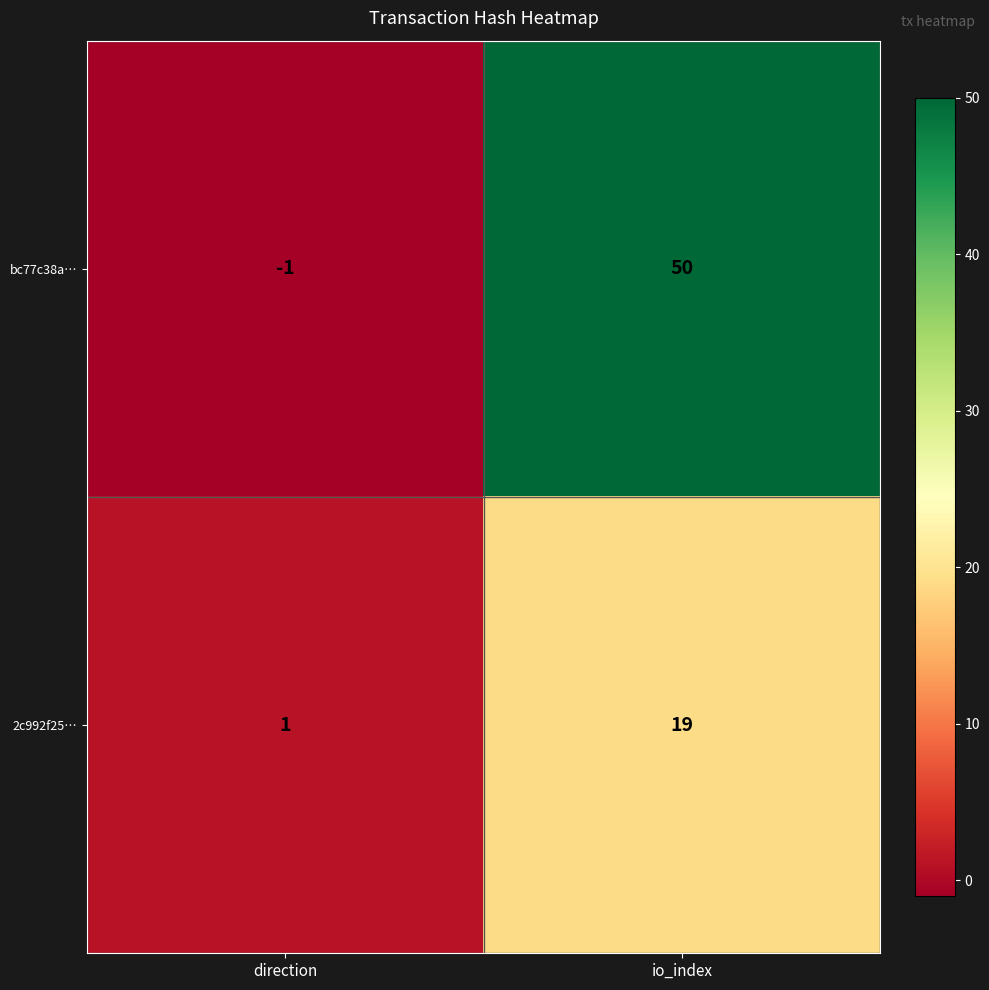

Reading left to right, list all the values displayed in this chart.

bc77c38a…: -1	50
2c992f25…: 1	19